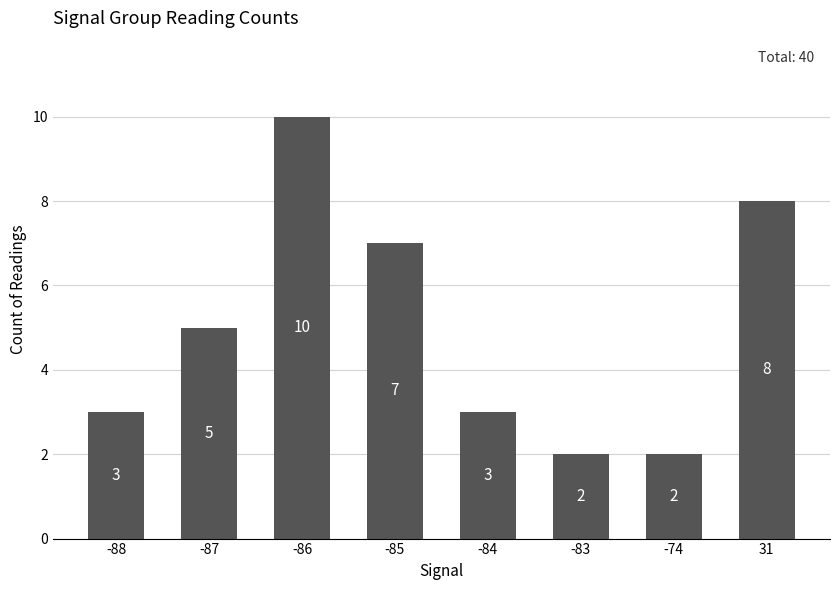

Does the chart contain any negative values?

No